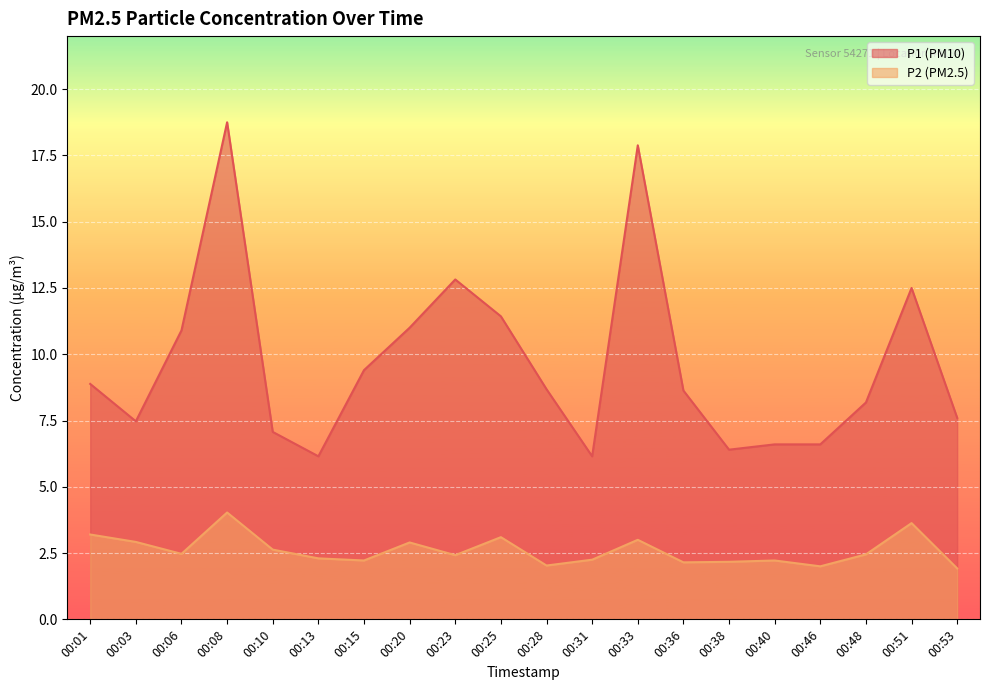

What are all the series names shown in the legend?

P1, P2